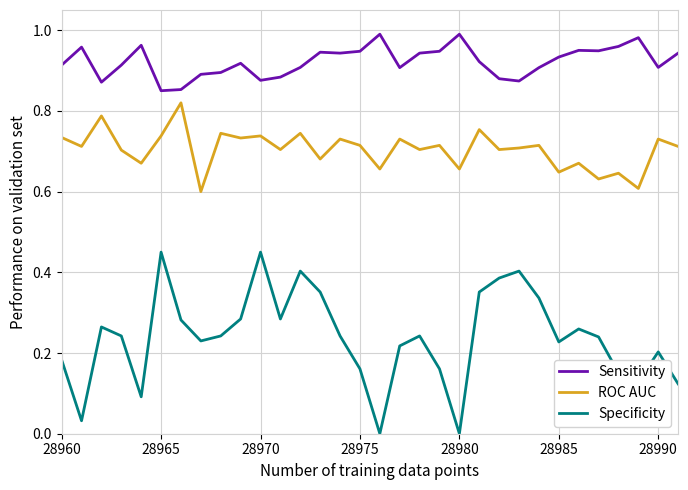

True or false: Specificity and Sensitivity intersect in this chart.

False